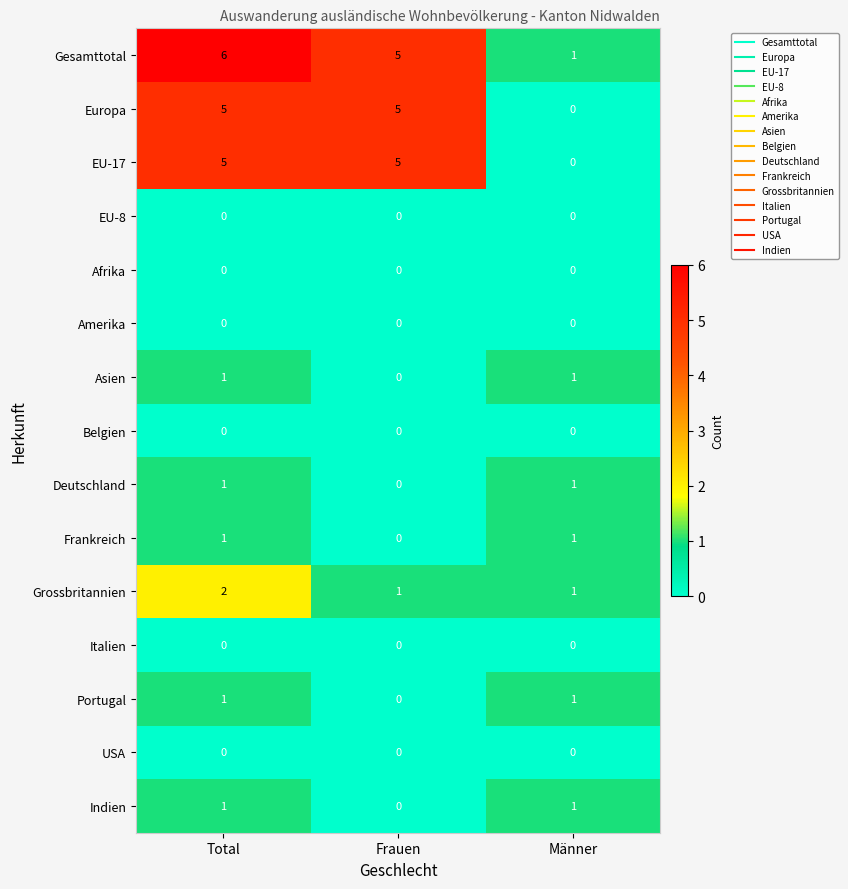

Count the Grossbritannien values in the range 1 to 2.

3